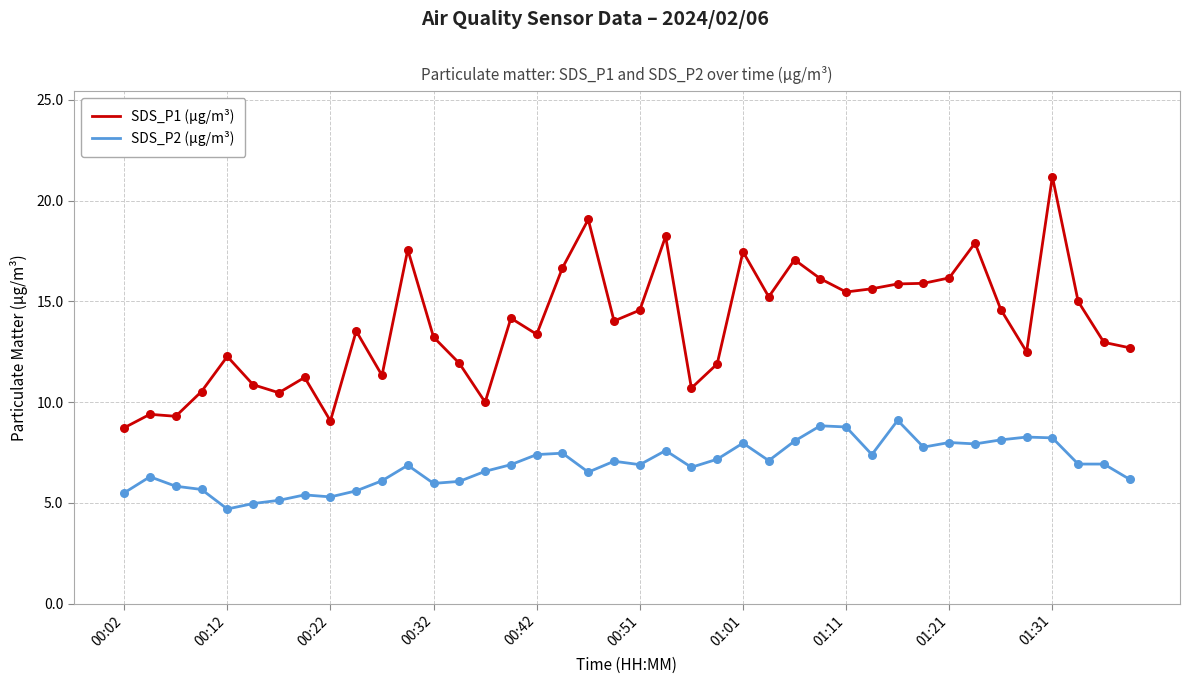

Which series has the widest spread of values?

SDS_P1 (µg/m³)